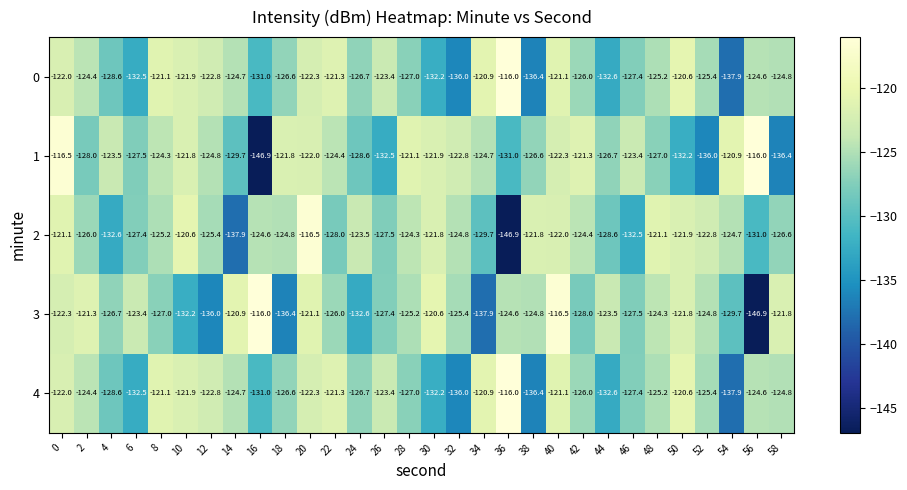

What is the difference between the highest and lowest values at 2?

6.7